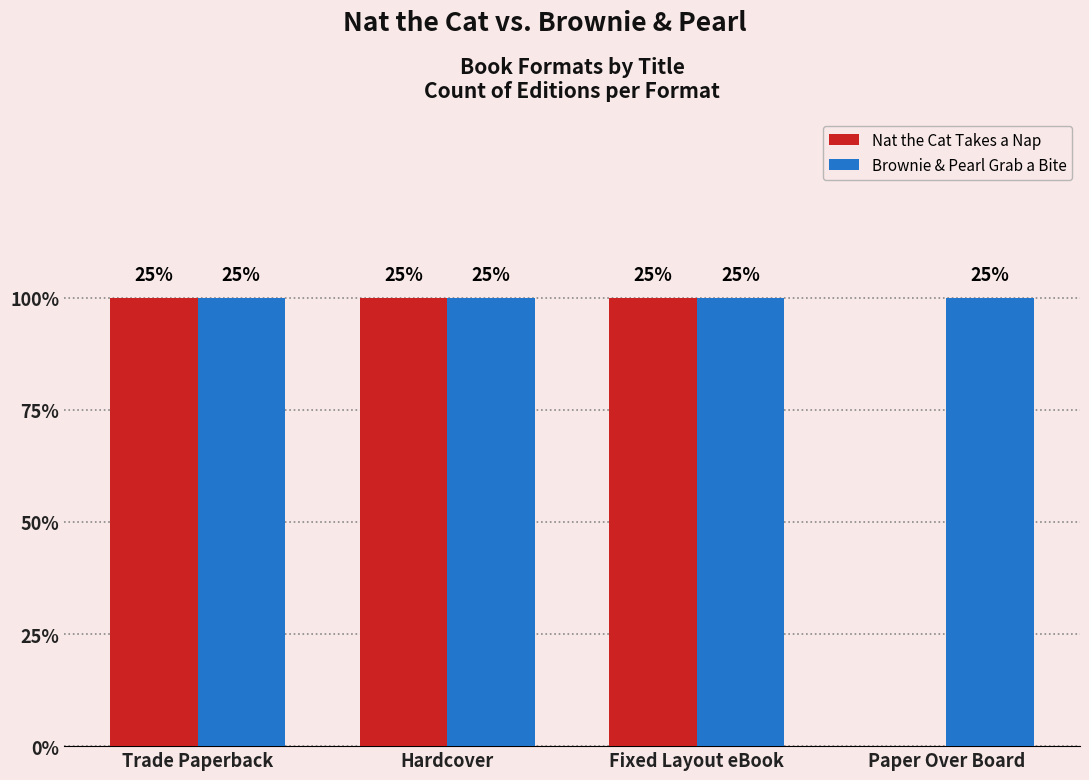

Are the bars horizontal?

No